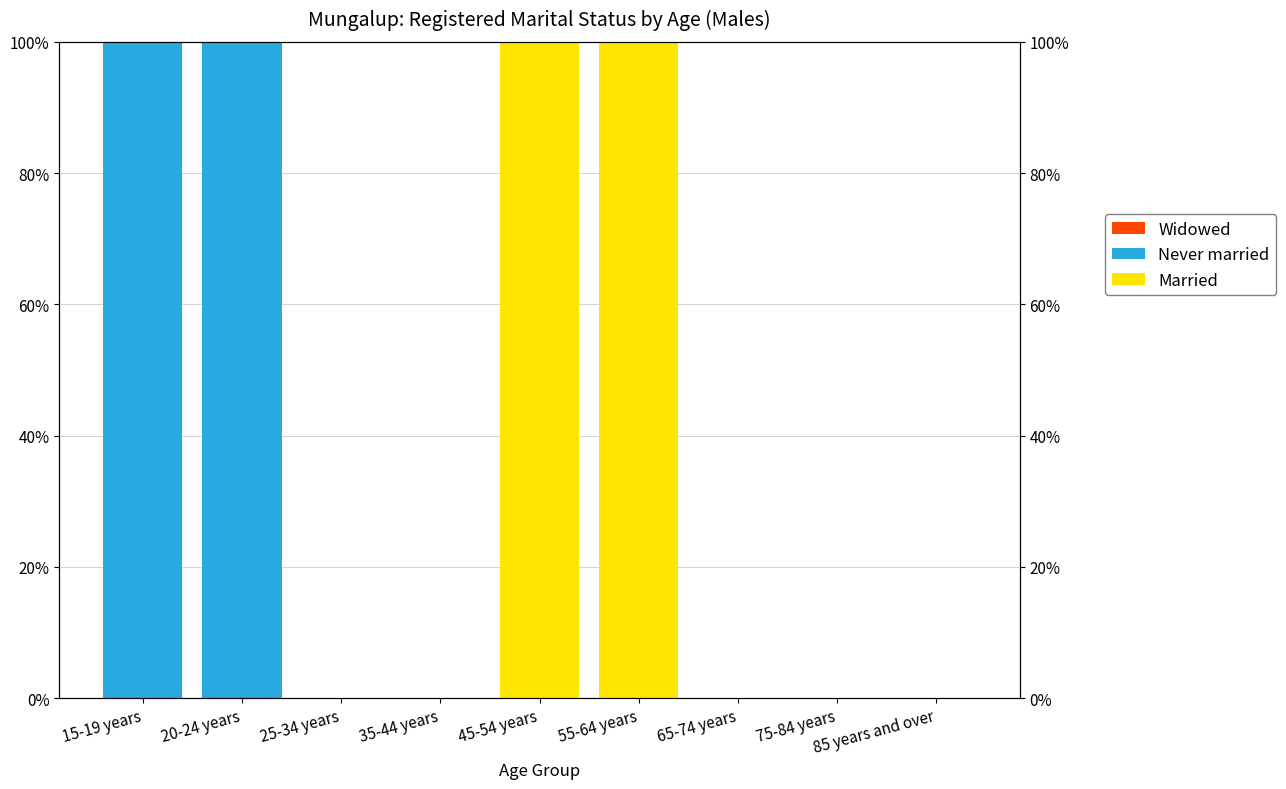

Reading left to right, transcribe all the data shown in this chart.

Married: 0	0	0	0	1	1	0	0	0
Never married: 1	1	0	0	0	0	0	0	0
Widowed: 0	0	0	0	0	0	0	0	0